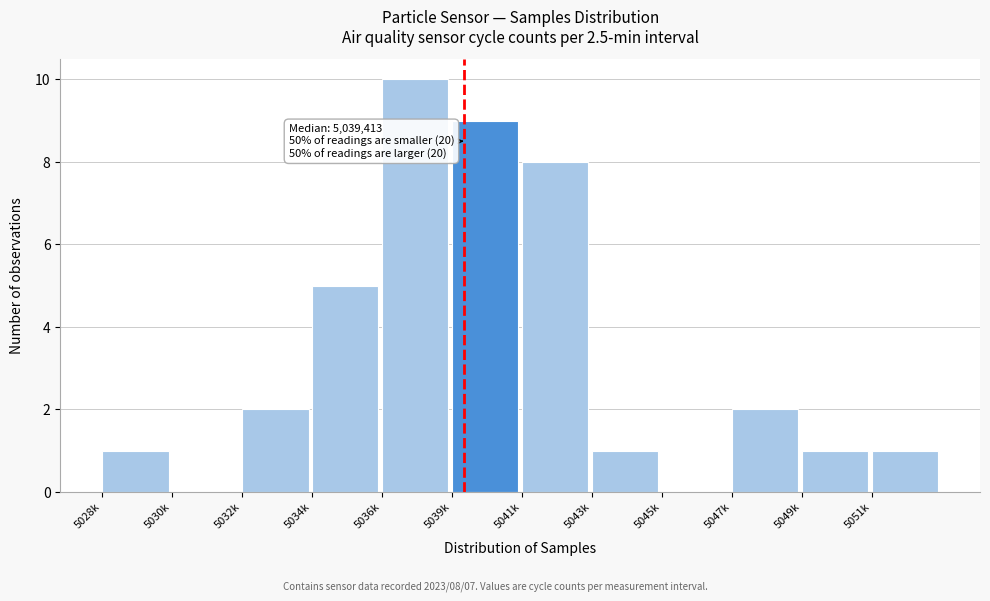

Reading left to right, what are all the values shown in this chart?

5028k=1	5030k=0	5032k=2	5034k=5	5036k=10	5039k=9	5041k=8	5043k=1	5045k=0	5047k=2	5049k=1	5051k=1